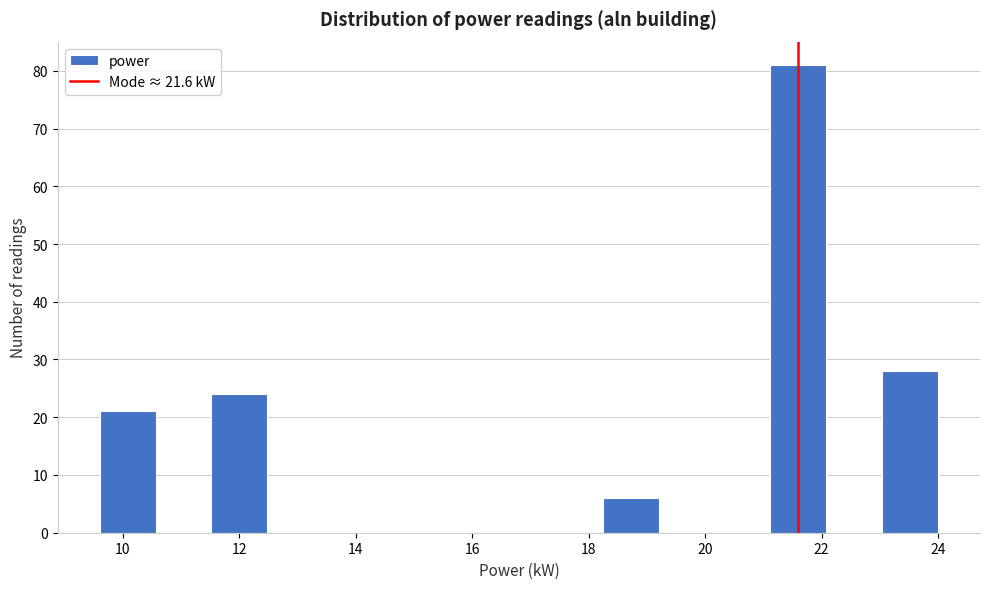

Over which range of the x-axis is the bar tallest?

21.12 to 22.08